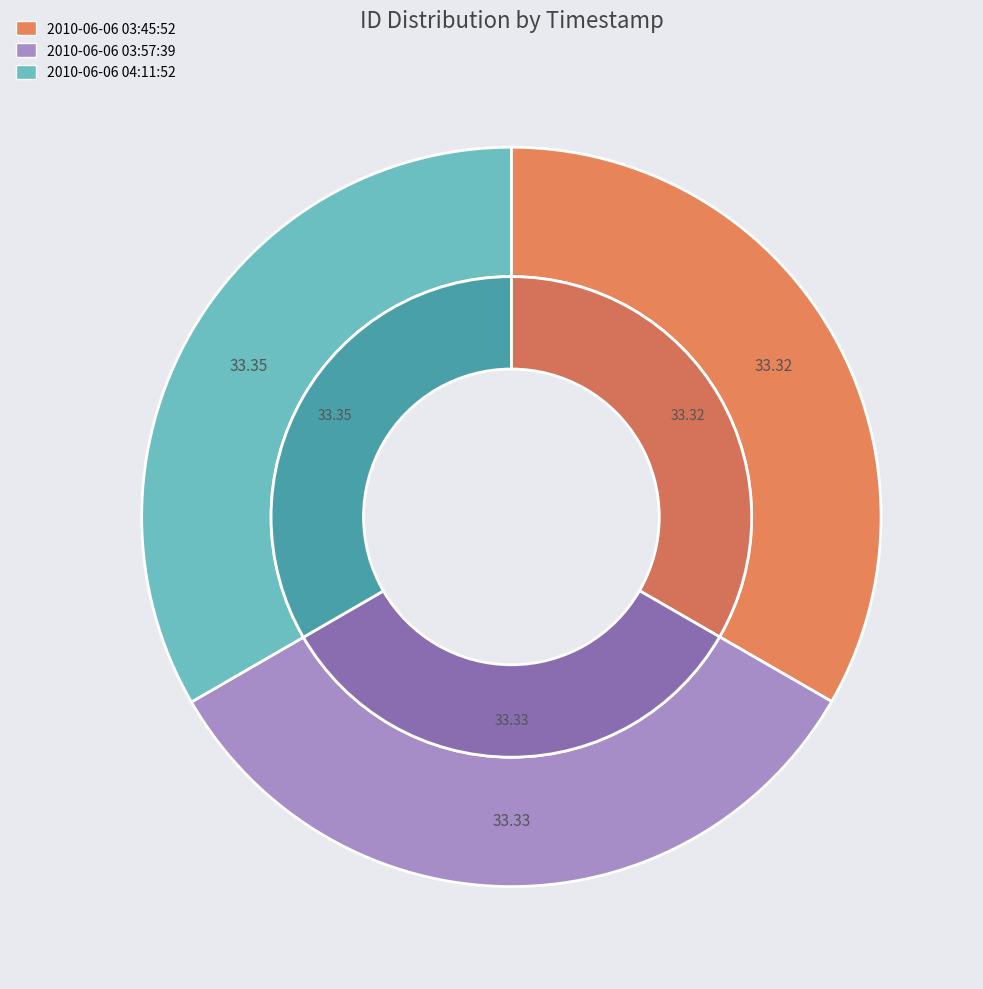

Is 2010-06-06 04:11:52 UTC the majority of the pie?

No